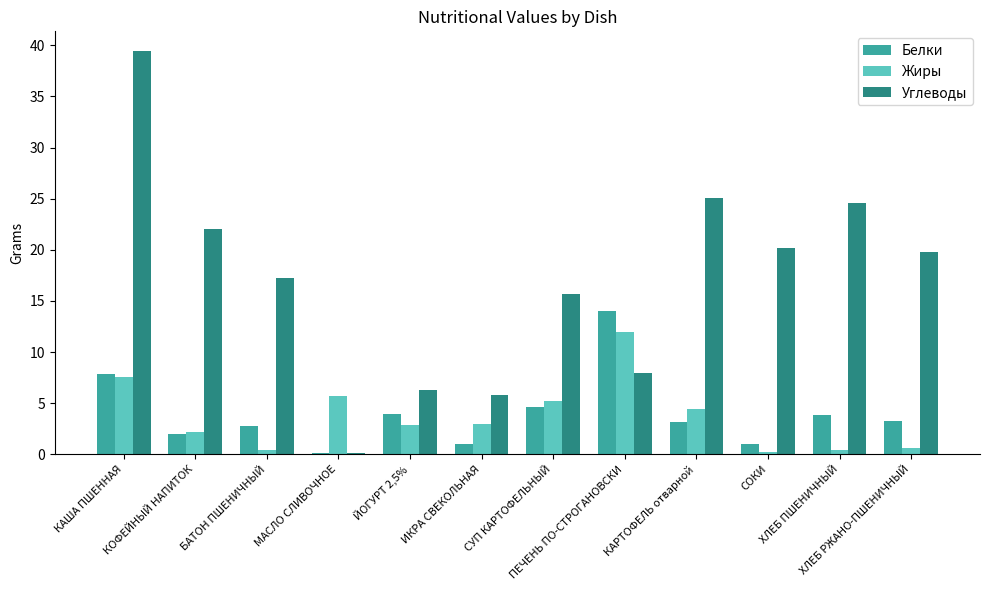

What is the sum of all Белки values?

47.6